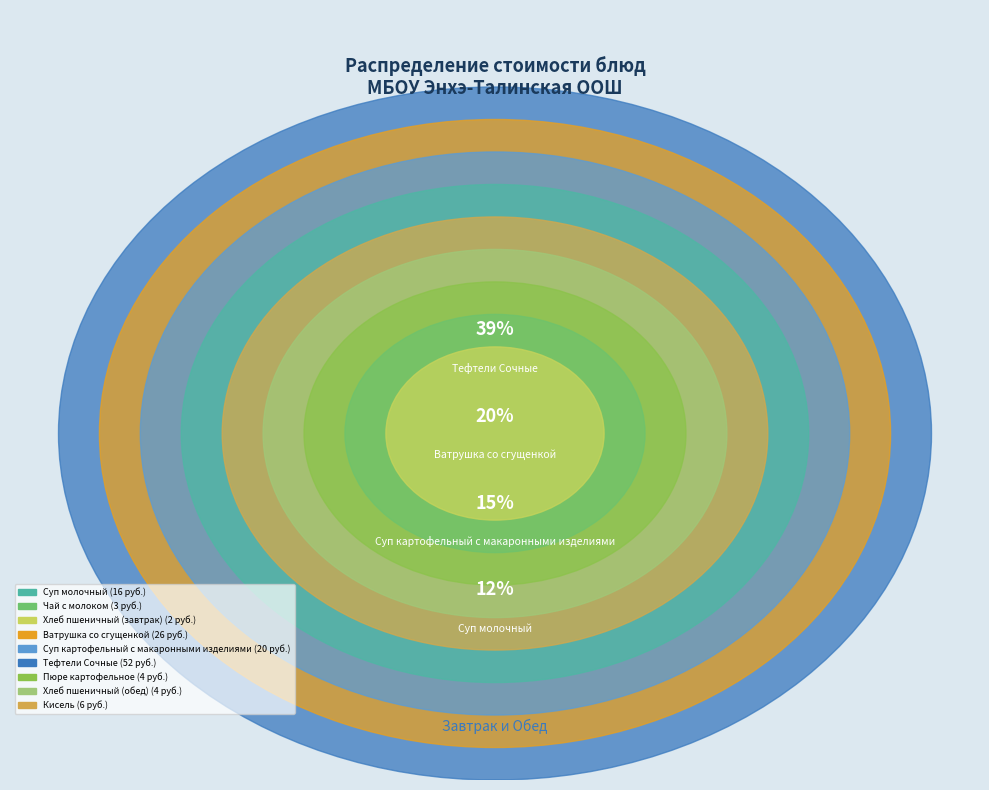

To the nearest percent, what portion does Ватрушка со сгущенкой represent?

20%